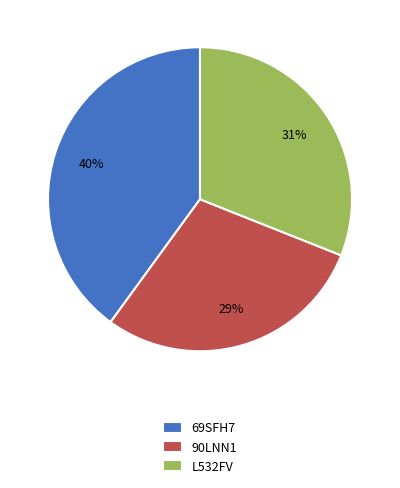

Which category has the smallest portion of the pie?

90LNN1